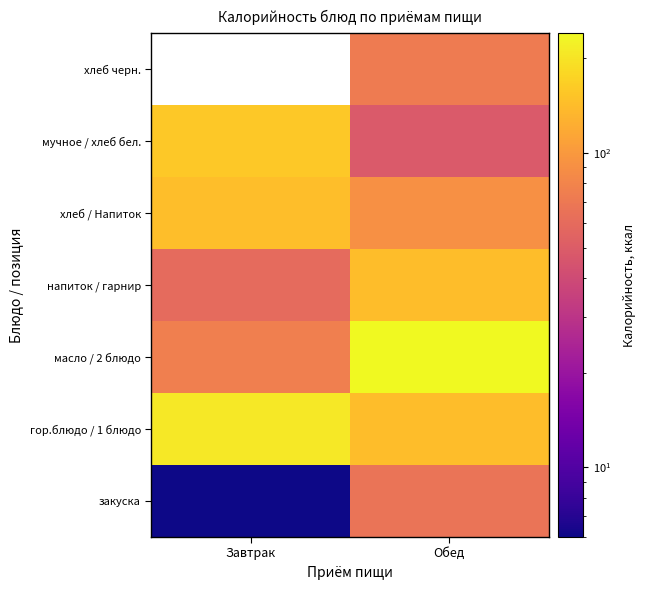

Is the value of масло / 2 блюдо at Обед greater than the value of закуска at Завтрак?

Yes